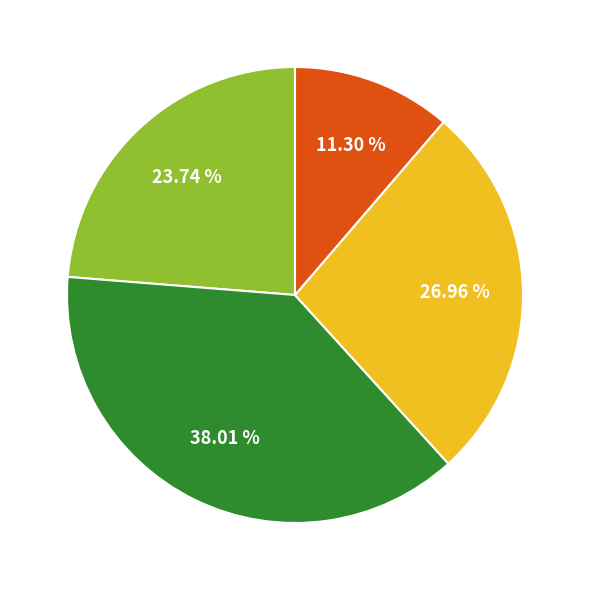

How many slices are in this pie chart?

4